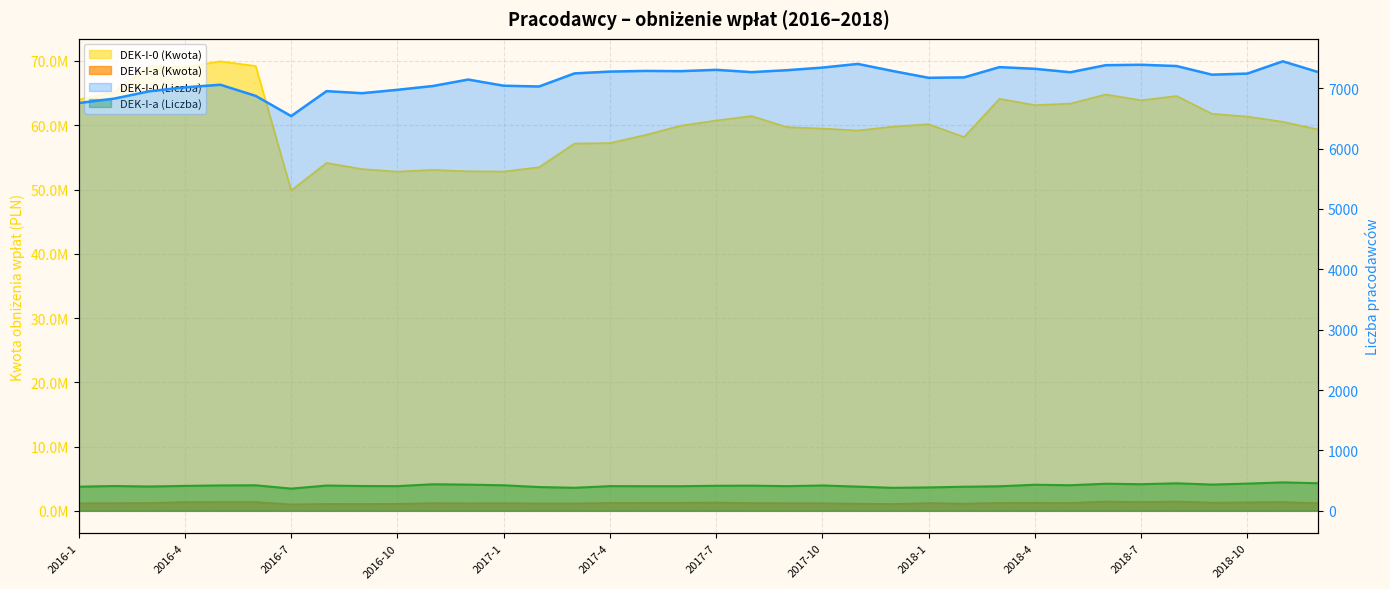

The value of DEK-I-a (Kwota) at 2016-11 is 1203285.4. True or false?

True